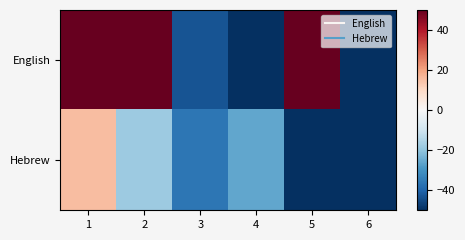

How many series are shown in this chart?

2